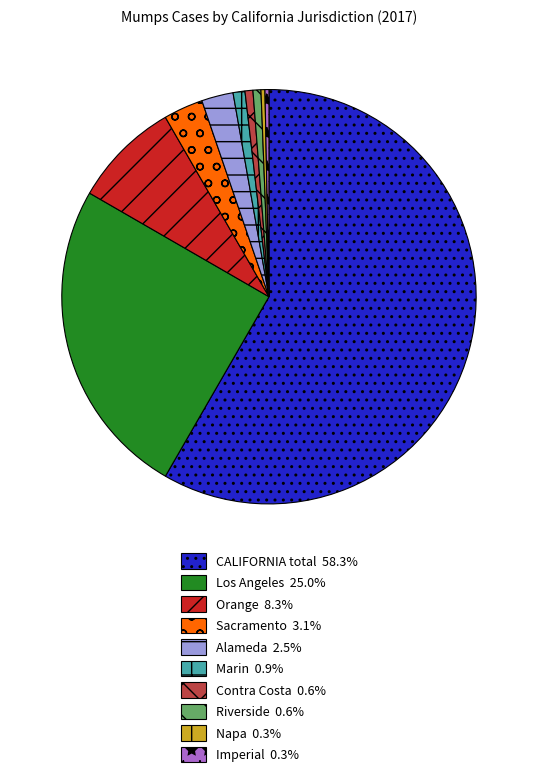

Is there a majority slice in this chart?

Yes